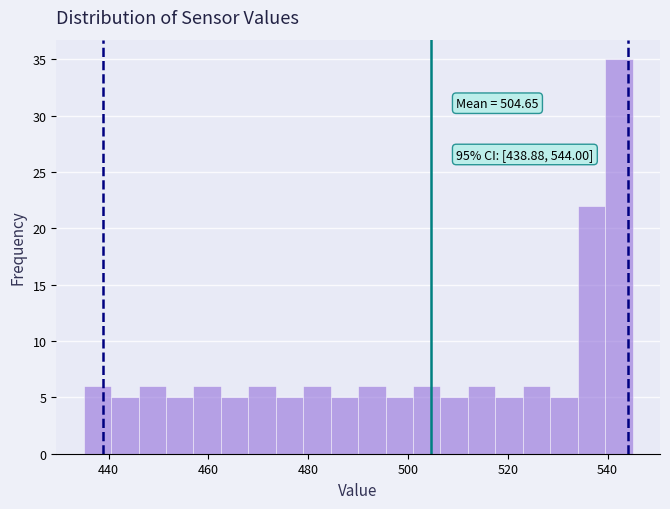

Around what value on the x-axis is the tallest bar? Give the approximate position of its centre, as read against the axis.

542